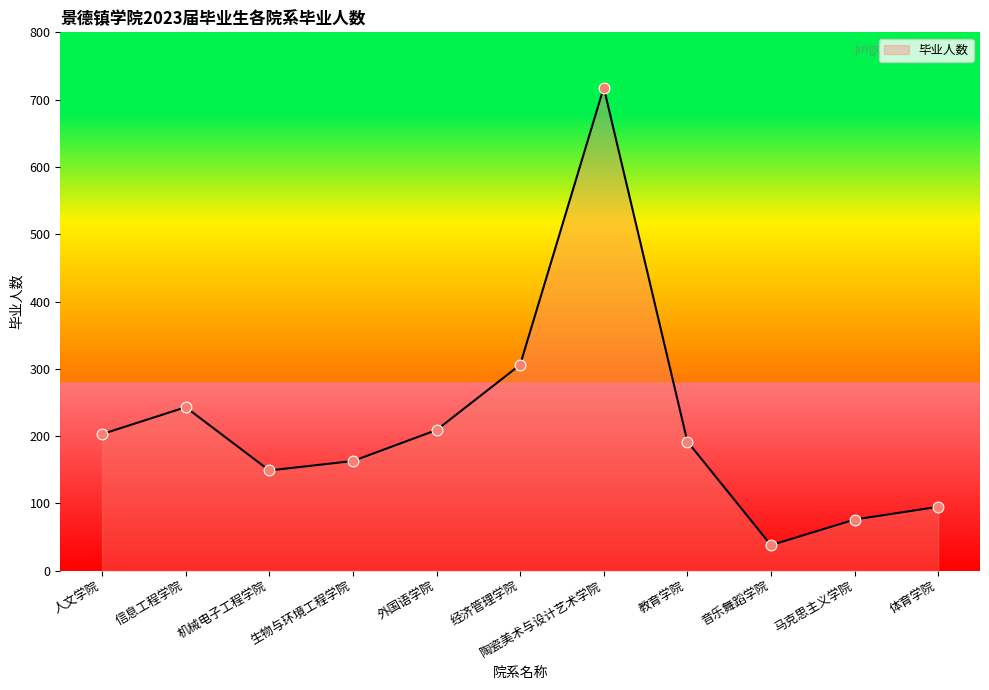

Which has a higher value, 陶瓷美术与设计艺术学院 or 生物与环境工程学院?

陶瓷美术与设计艺术学院